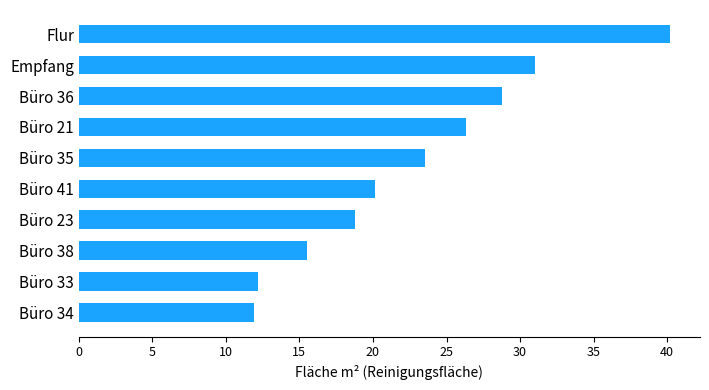

Reading top to bottom, list all the values displayed in this chart.

Flur=40.2	Empfang=31.0	Büro 36=28.8	Büro 21=26.3	Büro 35=23.6	Büro 41=20.1	Büro 23=18.8	Büro 38=15.6	Büro 33=12.2	Büro 34=11.9